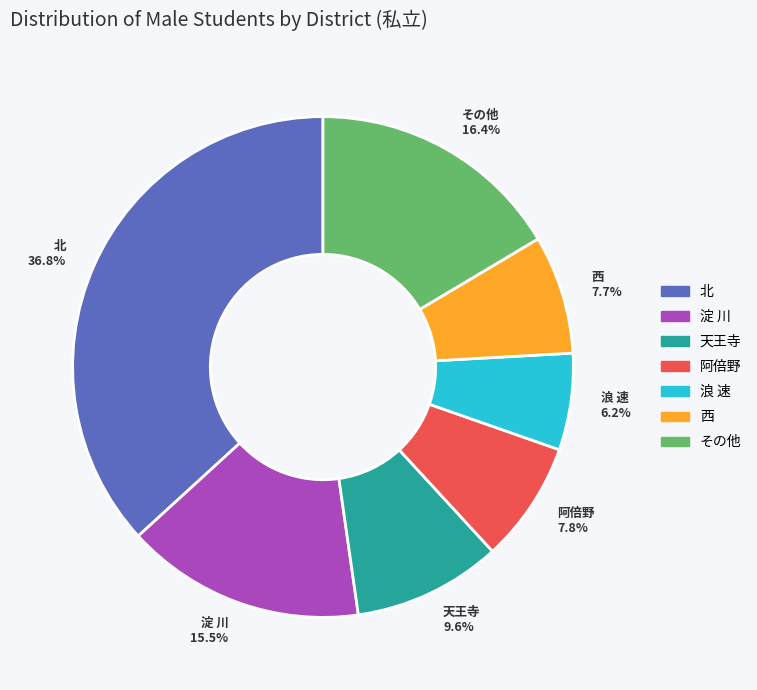

Between 西 7.7% and 北 36.8%, which is larger?

北 36.8%